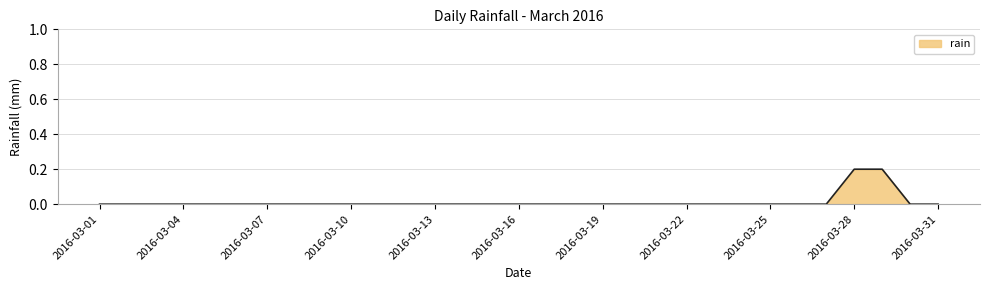

What is the maximum value shown in the chart?

0.2